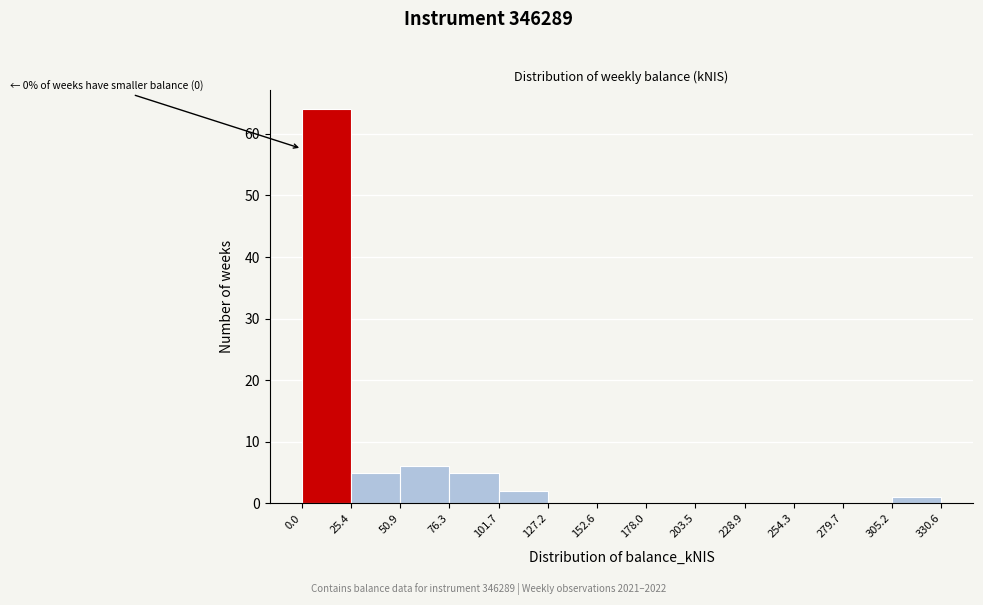

Which range on the x-axis has the tallest bar?

0.0 to 25.4